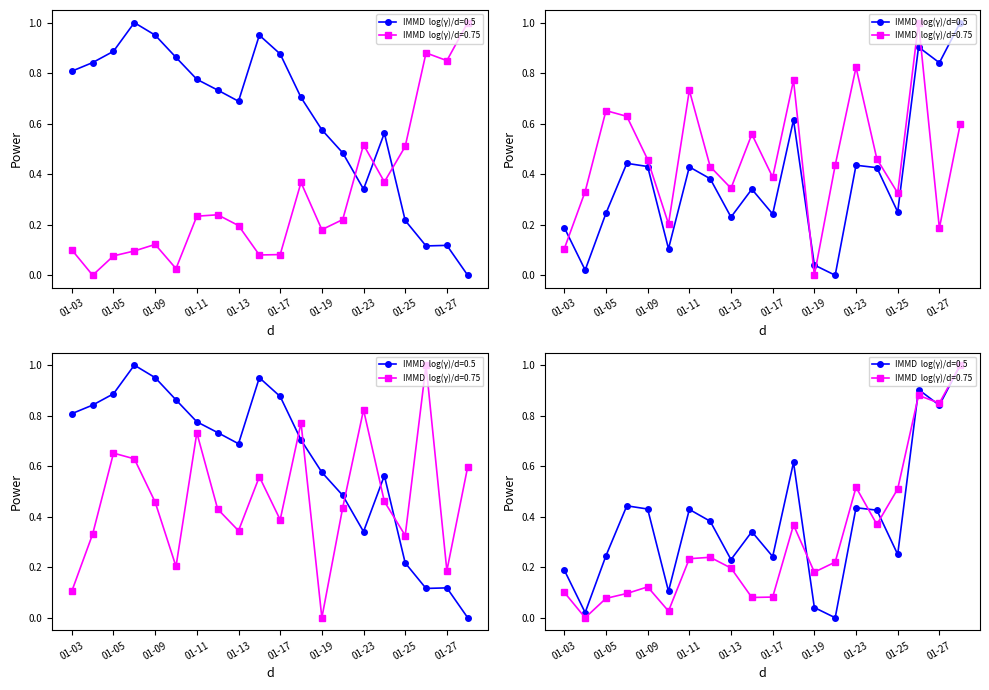

The value of Position in Namibia at 01-03 is 1.3. True or false?

False